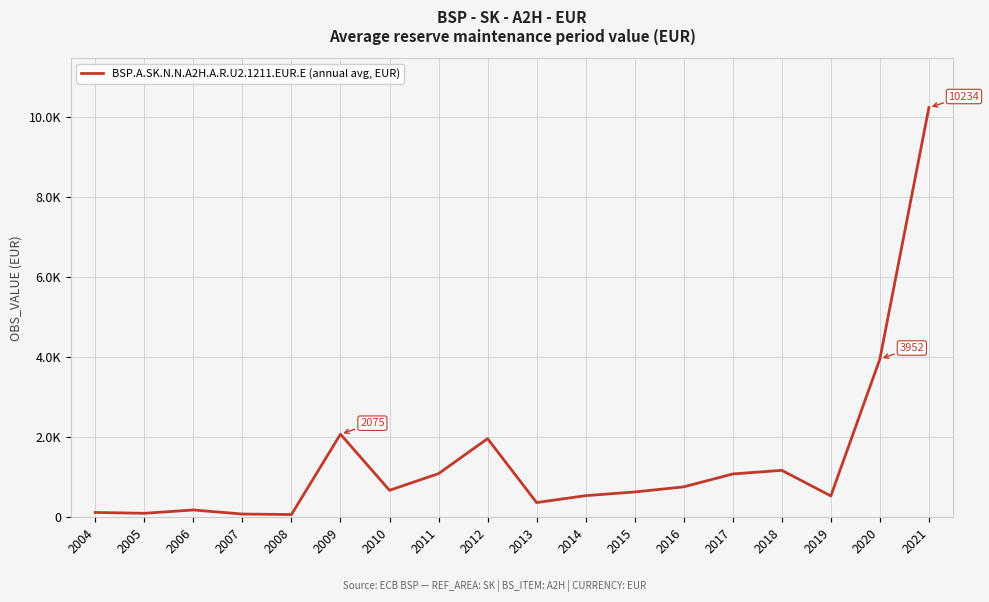

True or false: the data shows 896.5 at 2010.

False